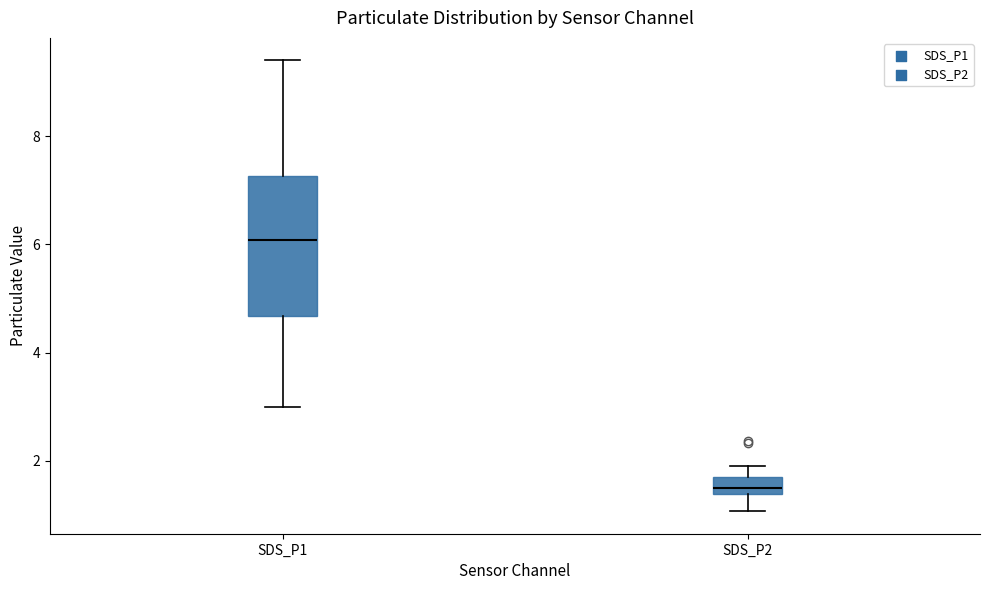

Which box is the tallest, from its lower edge to its upper edge?

SDS_P1